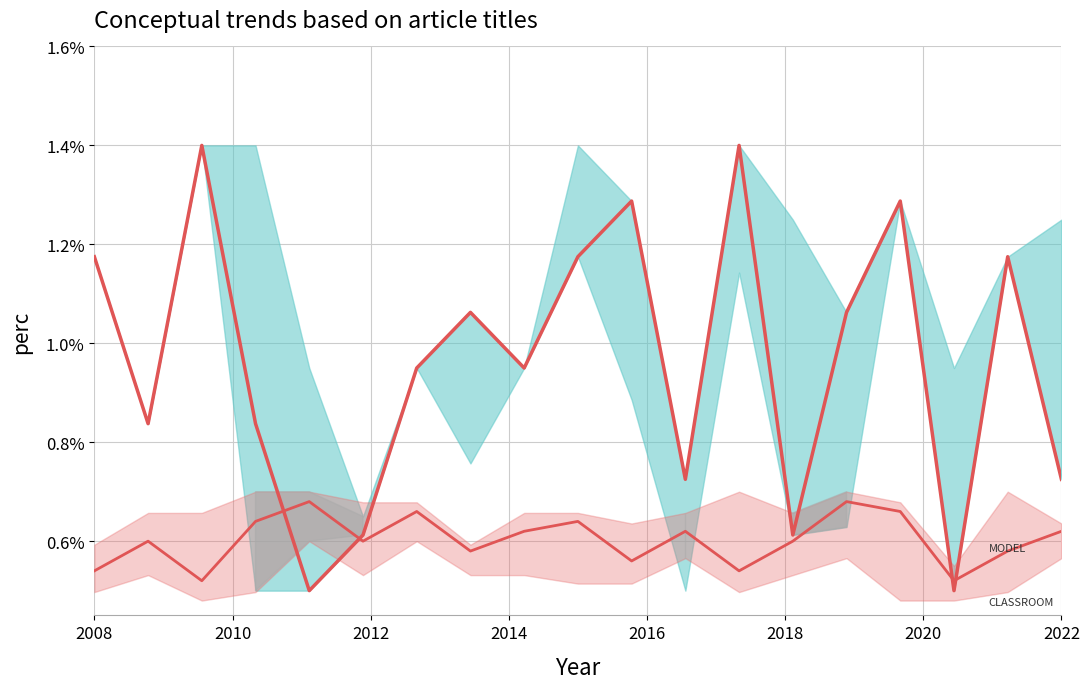

Is it true that col_3 equals 0.0 at 12?

False